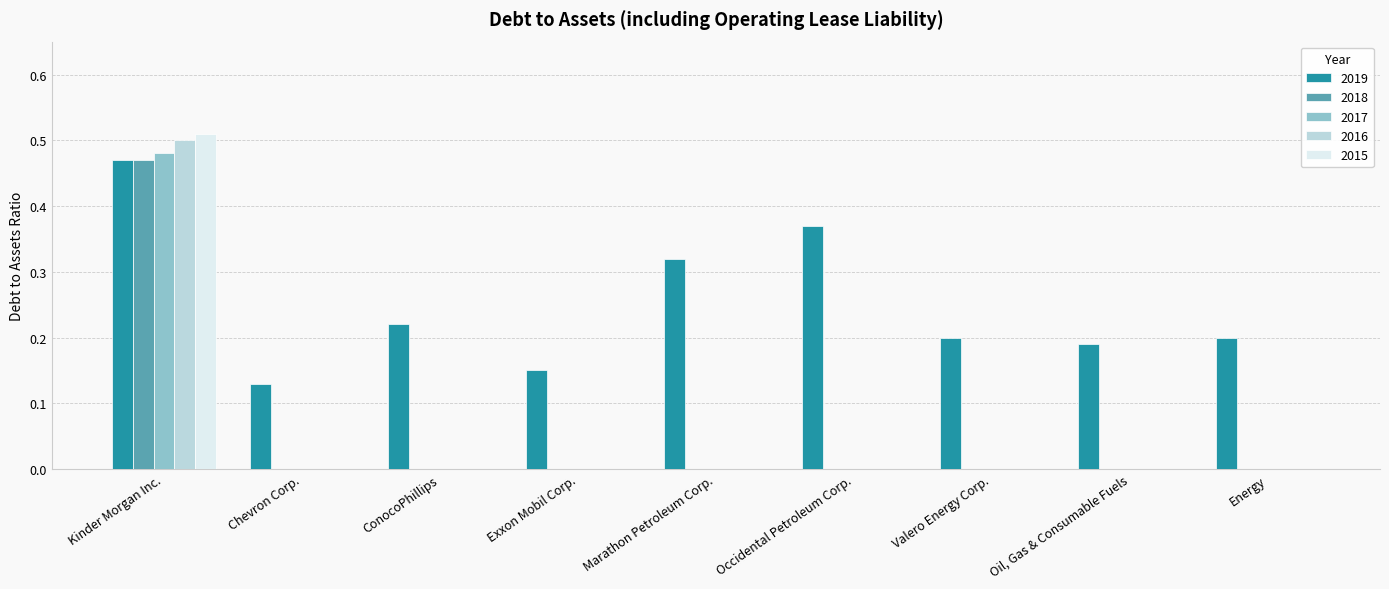

Between Chevron Corp. and Occidental Petroleum Corp., which series saw the biggest shift?

2019